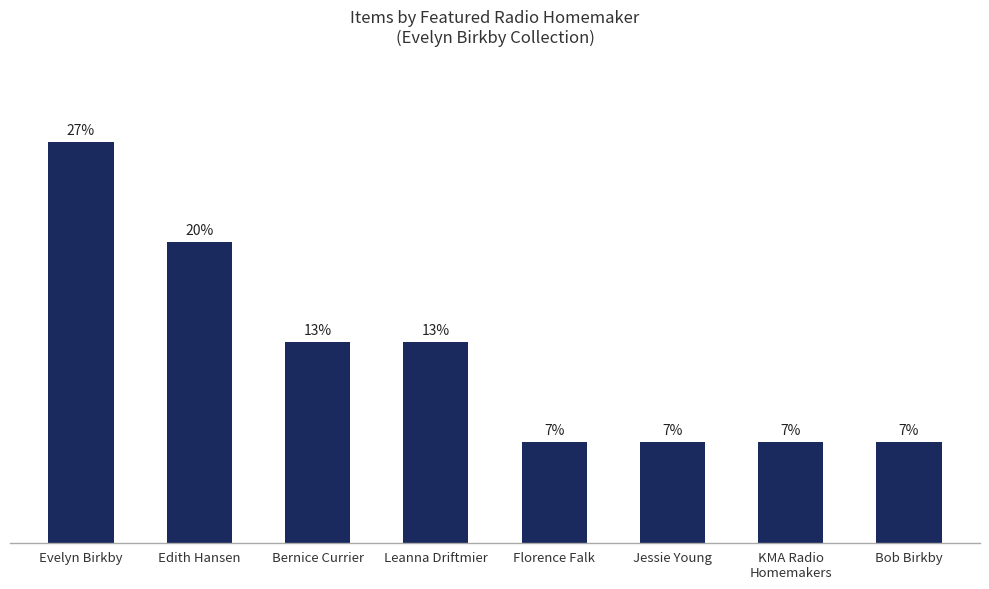

The chart shows a value of 1 at Florence Falk. True or false?

True